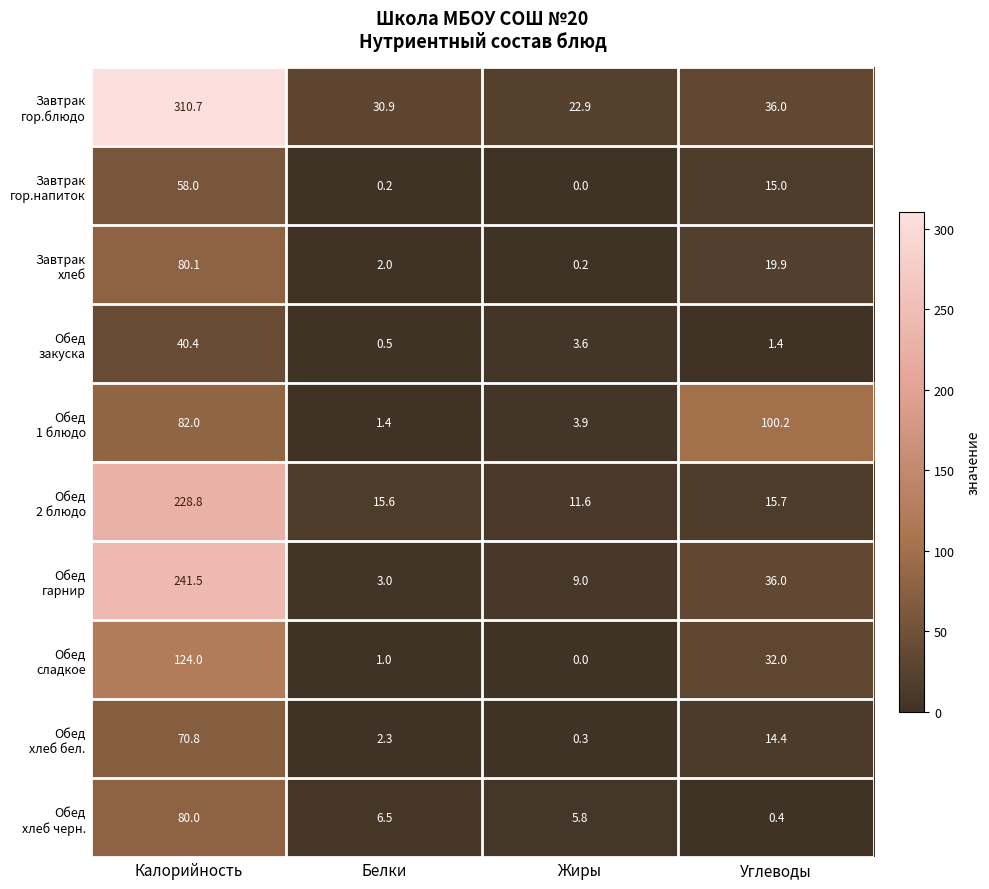

What is the difference between the highest and lowest values at Белки?

30.7